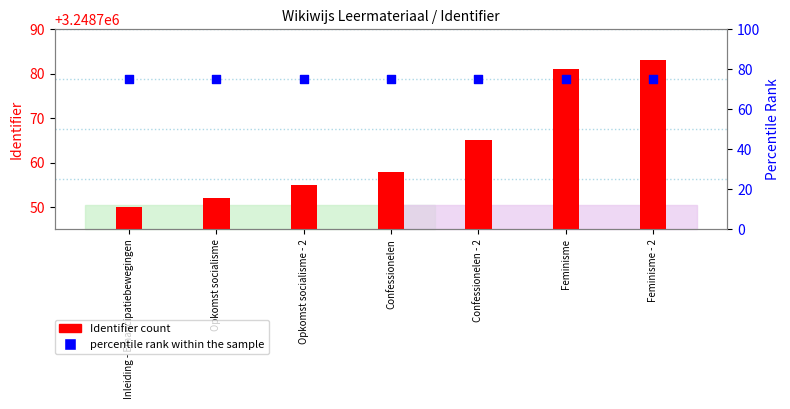

Which series has the largest Y range (max minus min)?

Identifier (count)